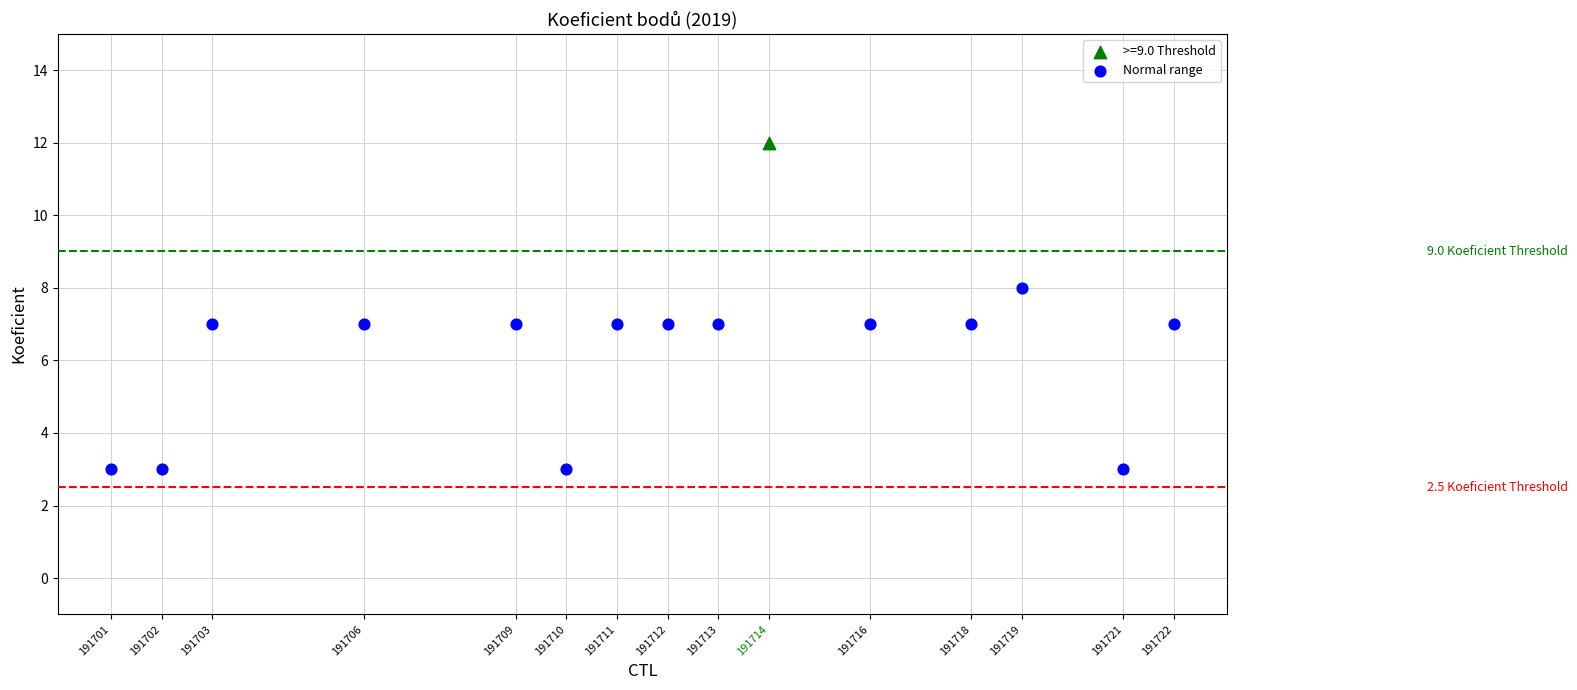

What are all the series names shown in the legend?

>=9.0 Threshold, Normal range